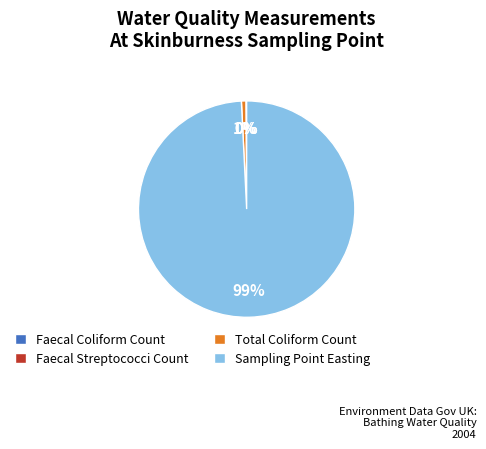

What percentage is the Total Coliform Count slice, to the nearest percent?

1%